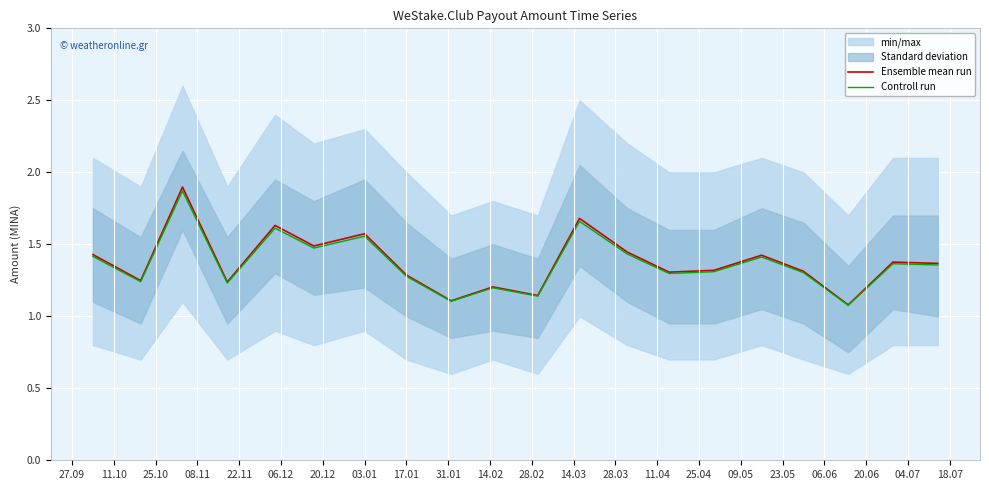

The Controll run series shows 2.1 at 25.04. True or false?

False